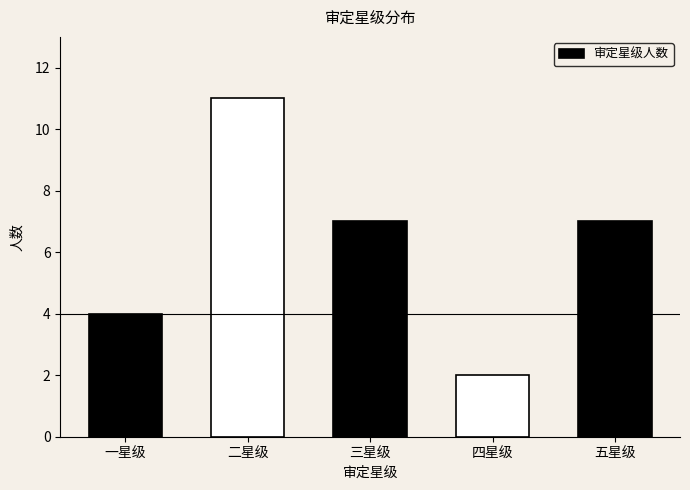

Reading left to right, extract all data points from this chart.

一星级=4	二星级=11	三星级=7	四星级=2	五星级=7